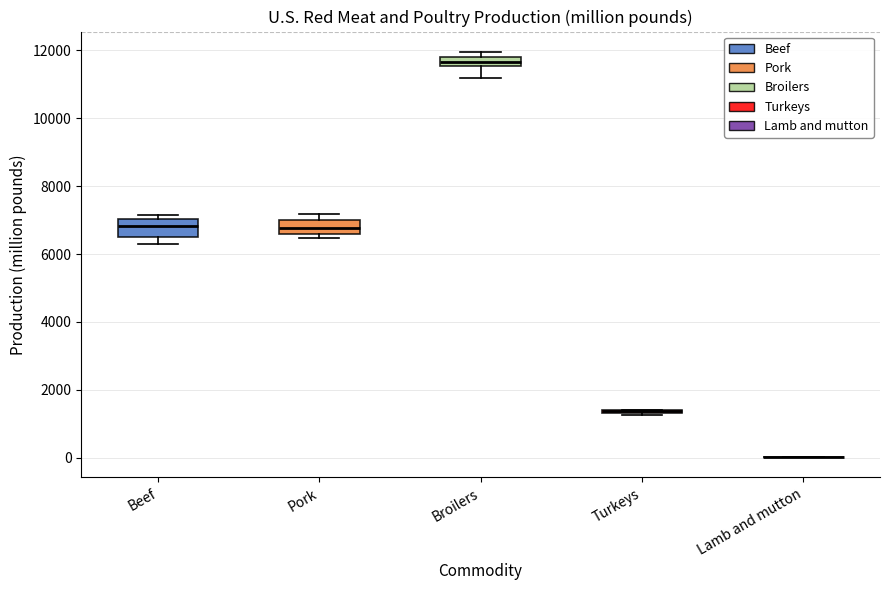

Where is the upper edge of the box for Beef on the y-axis? The values are not printed on the chart, so give them approximately, as read against the axis.

7000